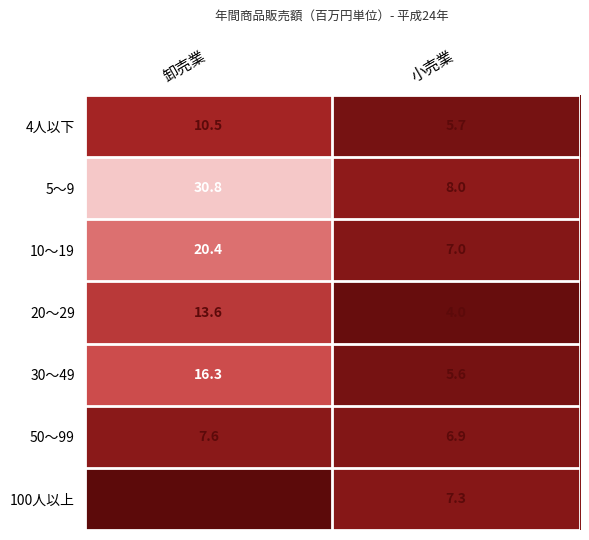

What is the sum of the 20～29 values at 小売業 and 卸売業?

17.6